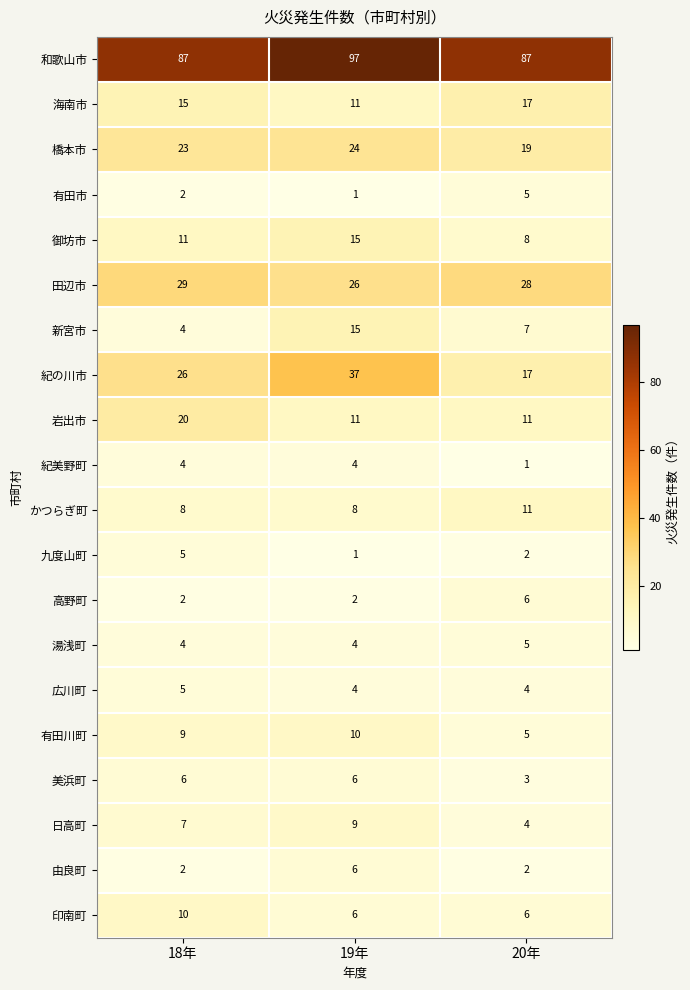

Which series has the widest spread of values?

紀の川市